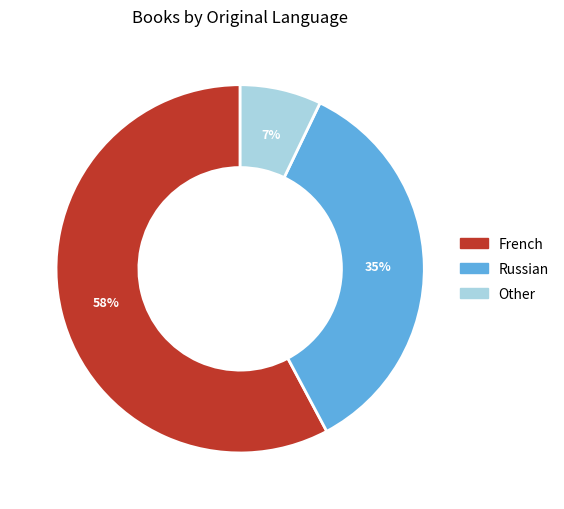

Between Other and French, which is larger?

French